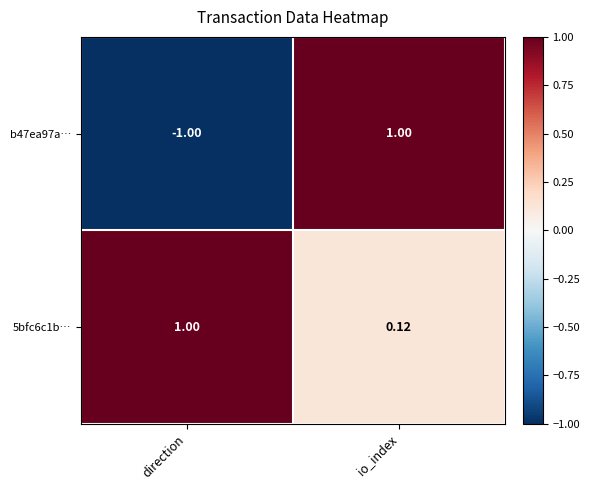

Which label corresponds to the smallest value in the chart?

direction